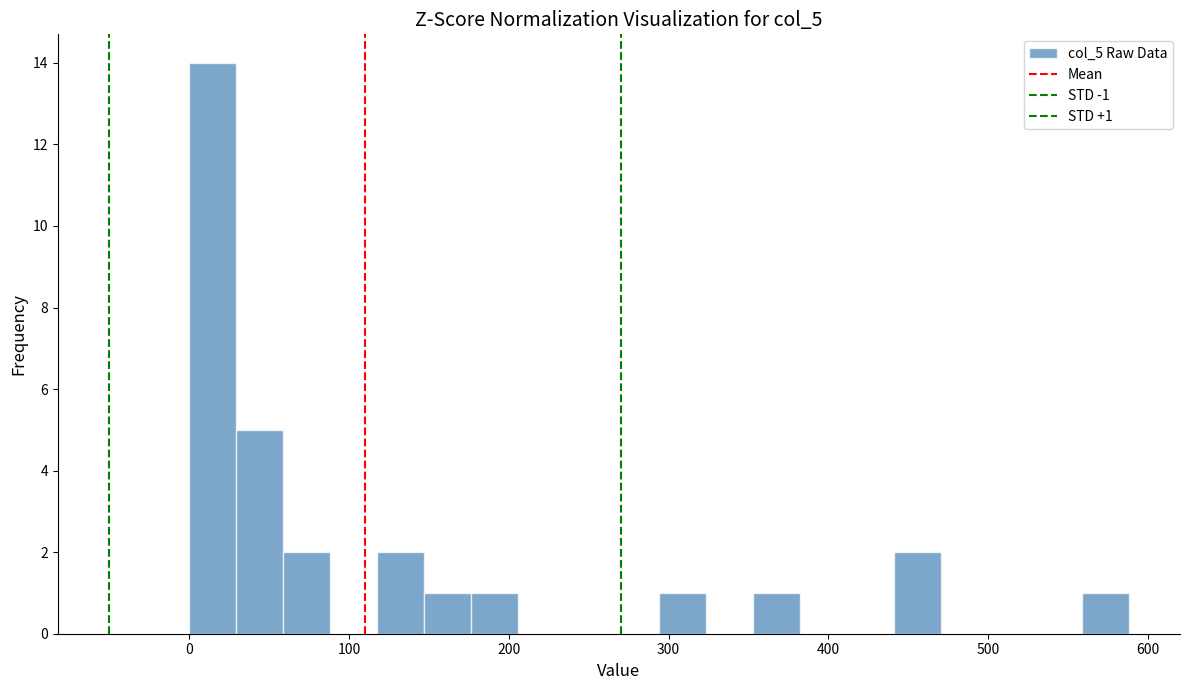

Read against the x-axis, roughly where is the centre of the tallest bar?

10